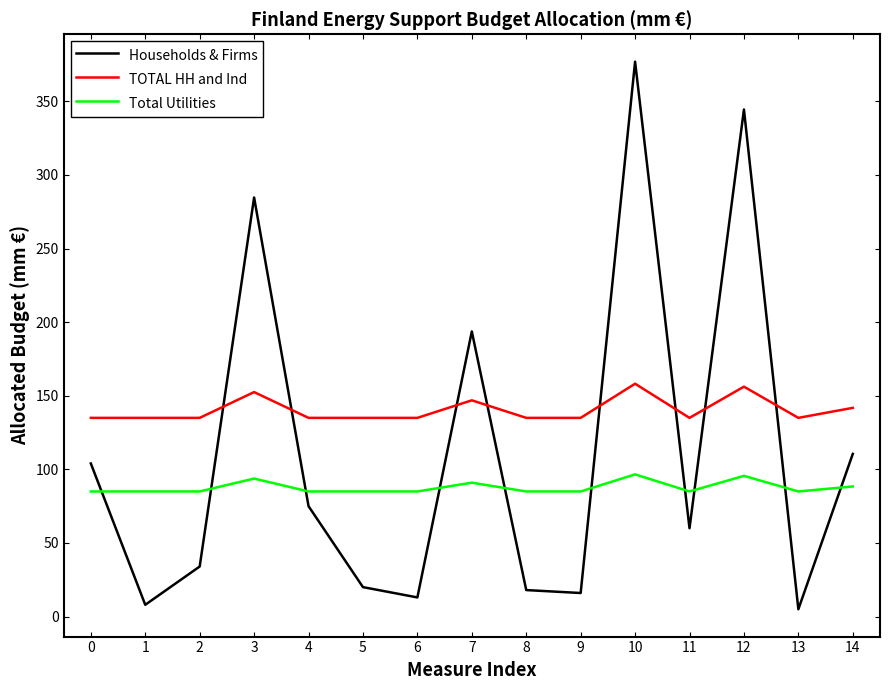

At 9, list the series in order from smallest to largest.

Households & Firms, Total Utilities, TOTAL HH and Ind